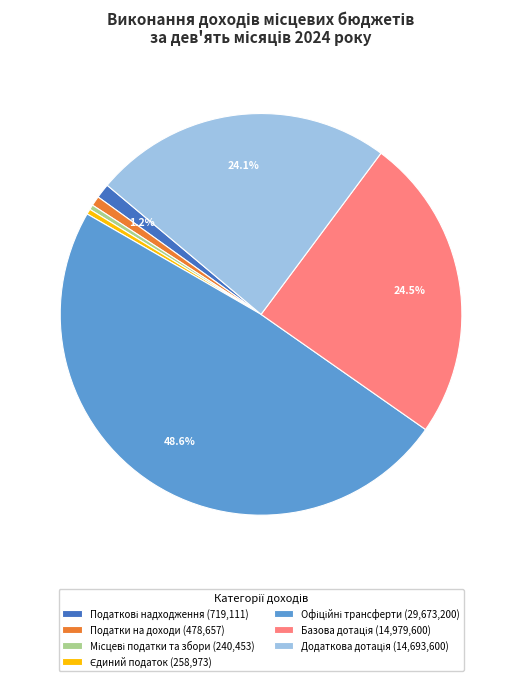

Does any single category account for the majority?

No